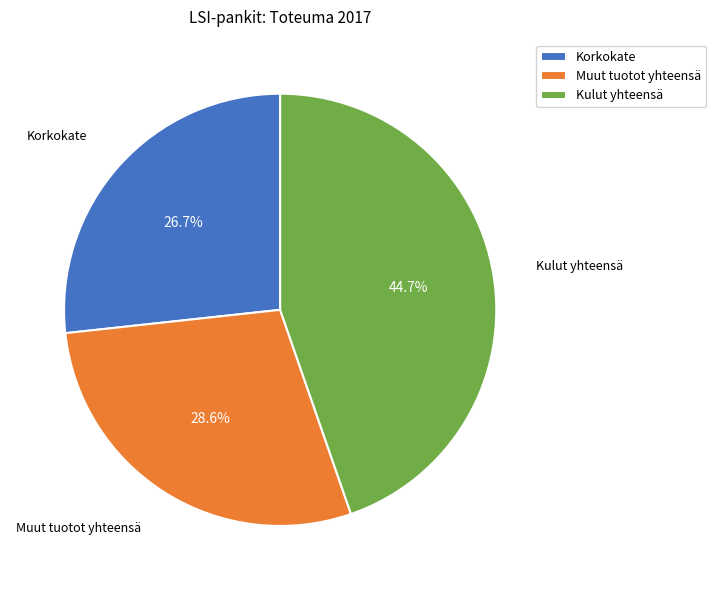

Combined, do Kulut yhteensä and Muut tuotot yhteensä account for over 50%?

Yes